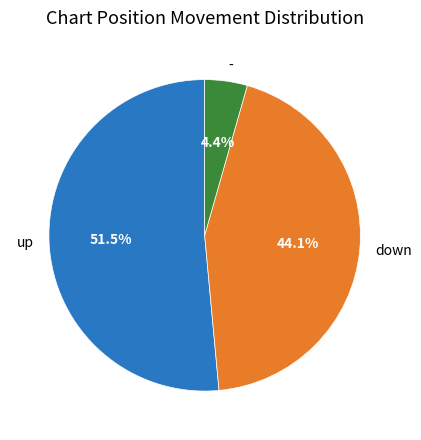

Is - the majority of the pie?

No